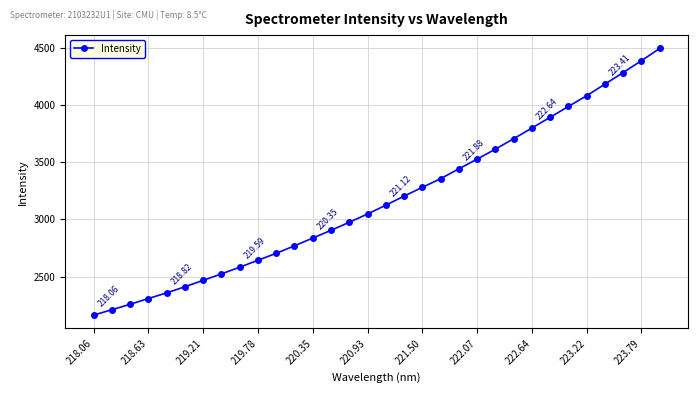

What is the sum of all values?

101540.8